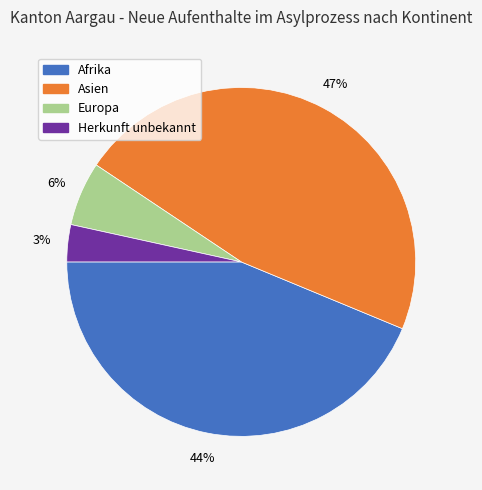

Between Afrika and Herkunft unbekannt, which is larger?

Afrika